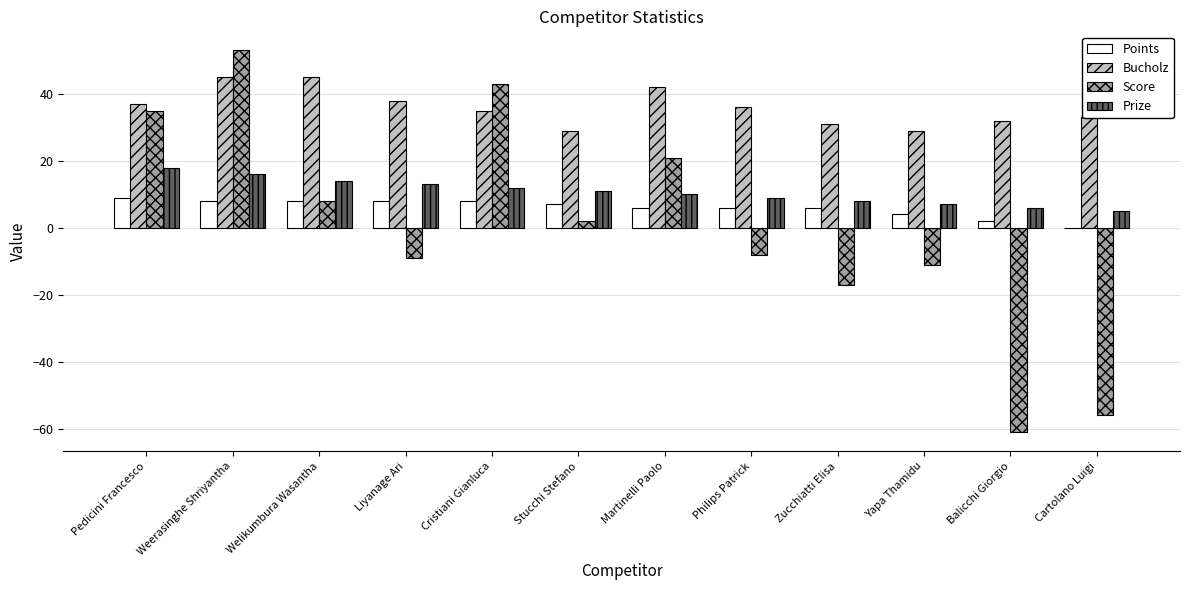

True or false: Points has a value of 0 at Cartolano Luigi.

True